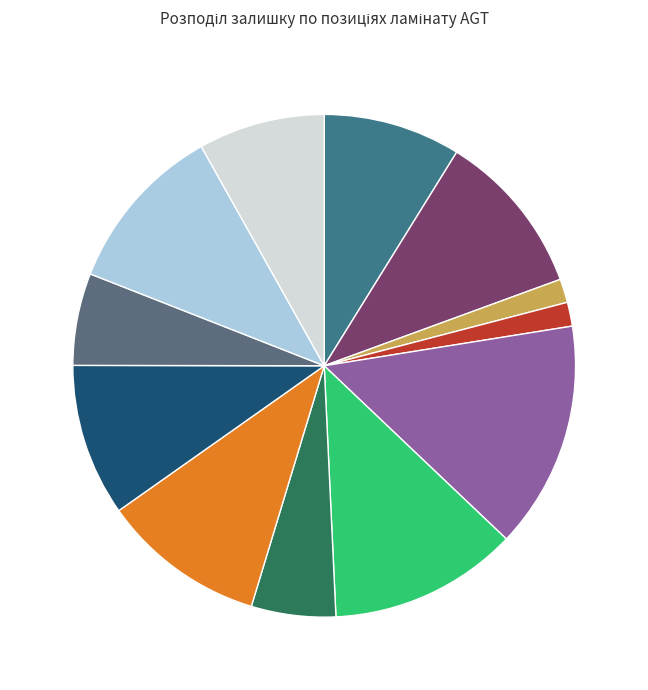

How many segments does this pie chart have?

12